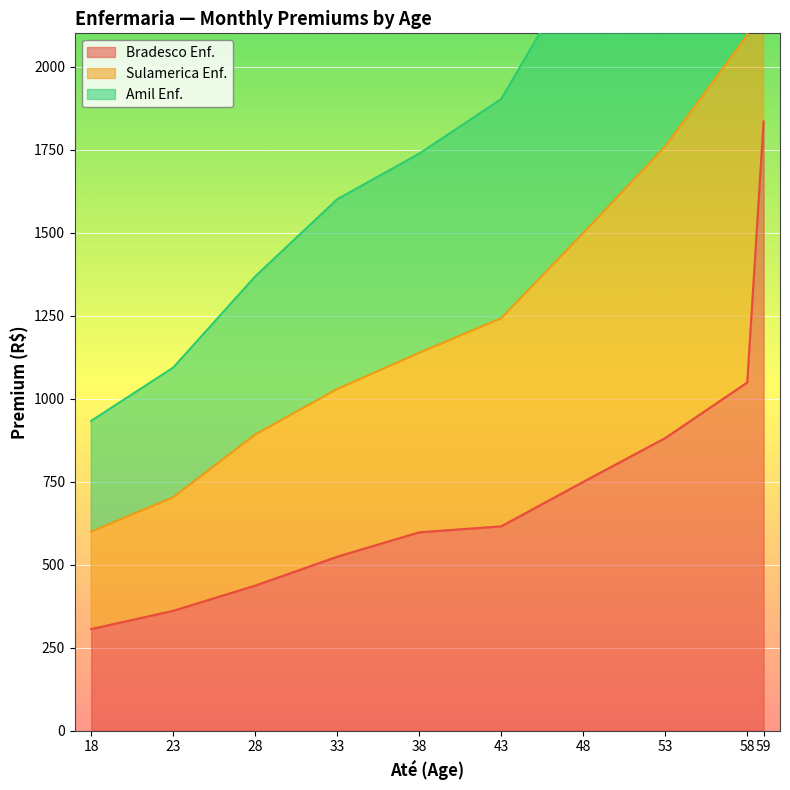

Where is Sulamerica Enf. nearest to the value 2097?

58